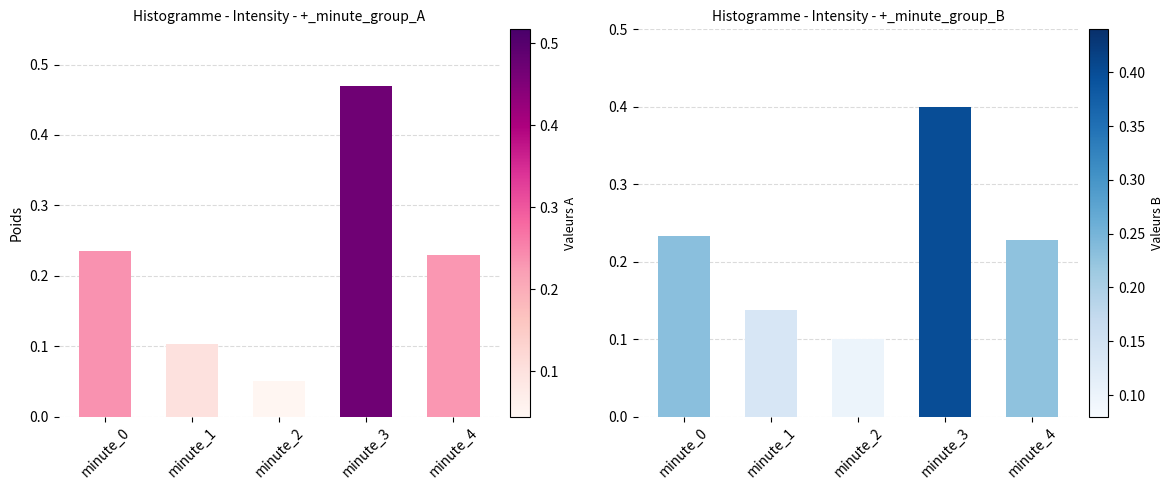

Reading left to right, extract all data points from this chart.

mean_intensity: 0.2	0.1	0.1	0.5	0.2
mean_intensity2: 0.2	0.1	0.1	0.4	0.2